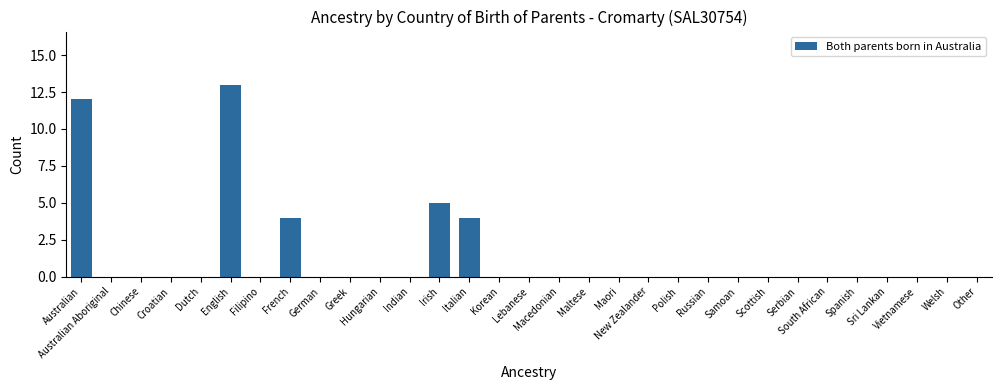

What is the change in value from Irish to Maltese?

-5